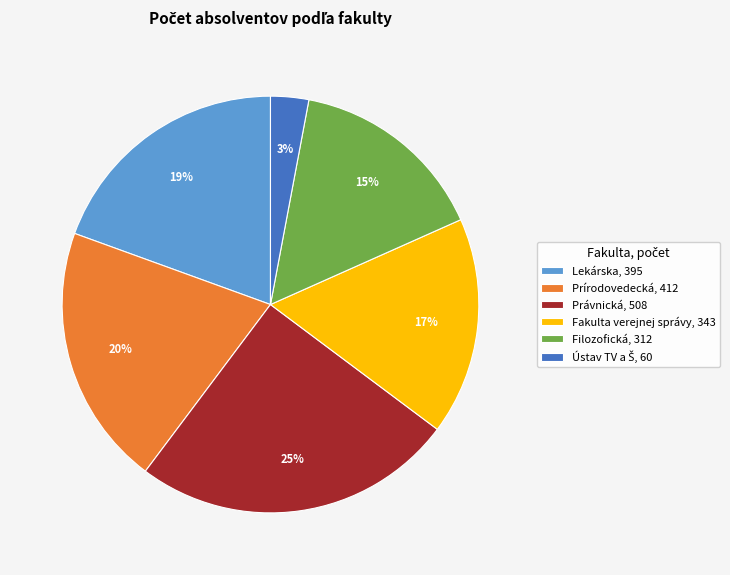

Which has a higher value, Prírodovedecká or Filozofická?

Prírodovedecká